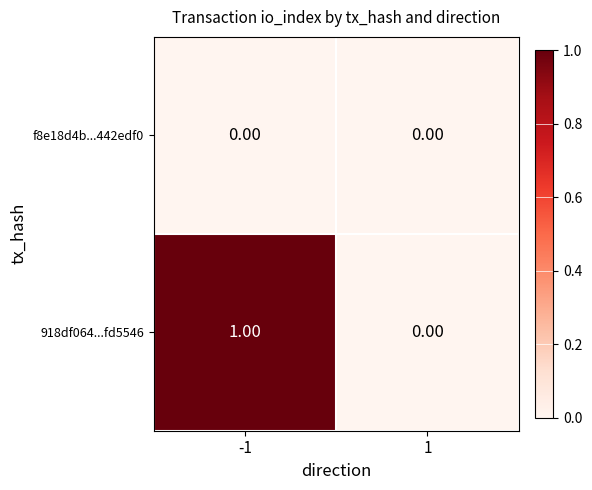

At -1, list the series in order from largest to smallest.

918df064...fd5546, f8e18d4b...442edf0